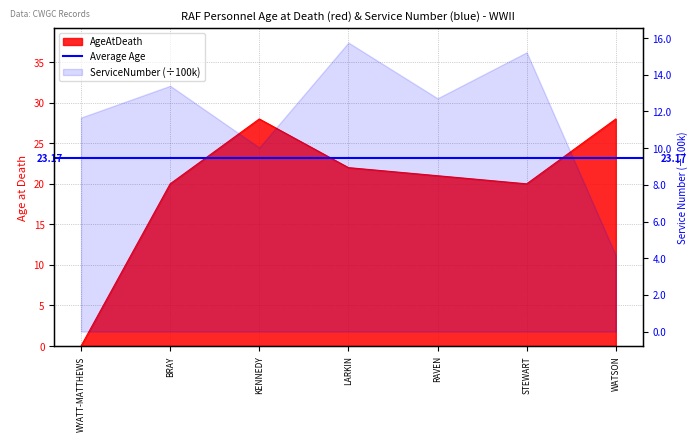

The chart shows a value of 0 at WYATT-MATTHEWS. True or false?

True